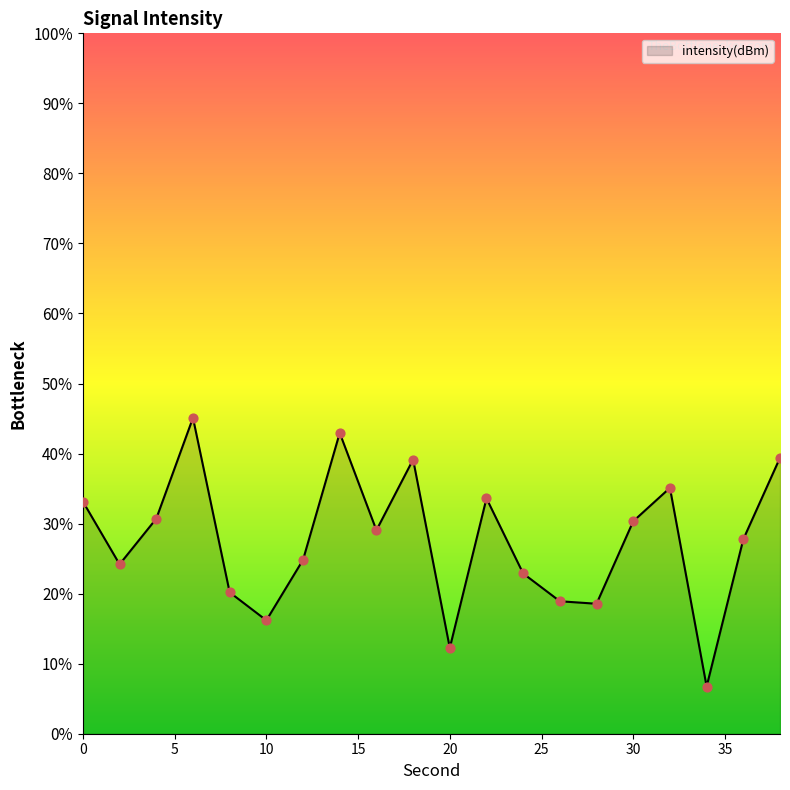

What is the change in value from 28 to 30?

+2.0